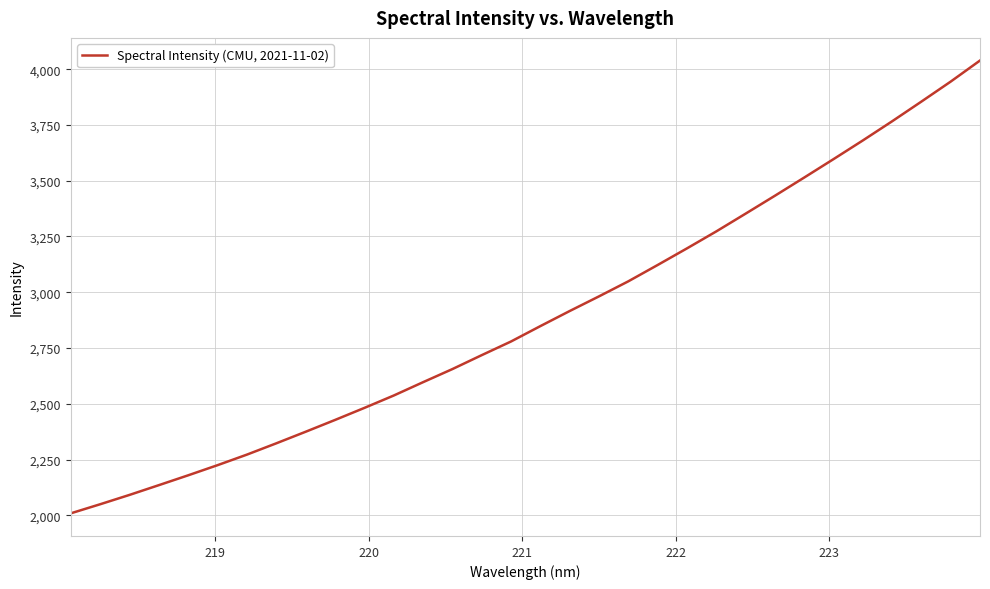

What is the greatest value displayed?

4038.9